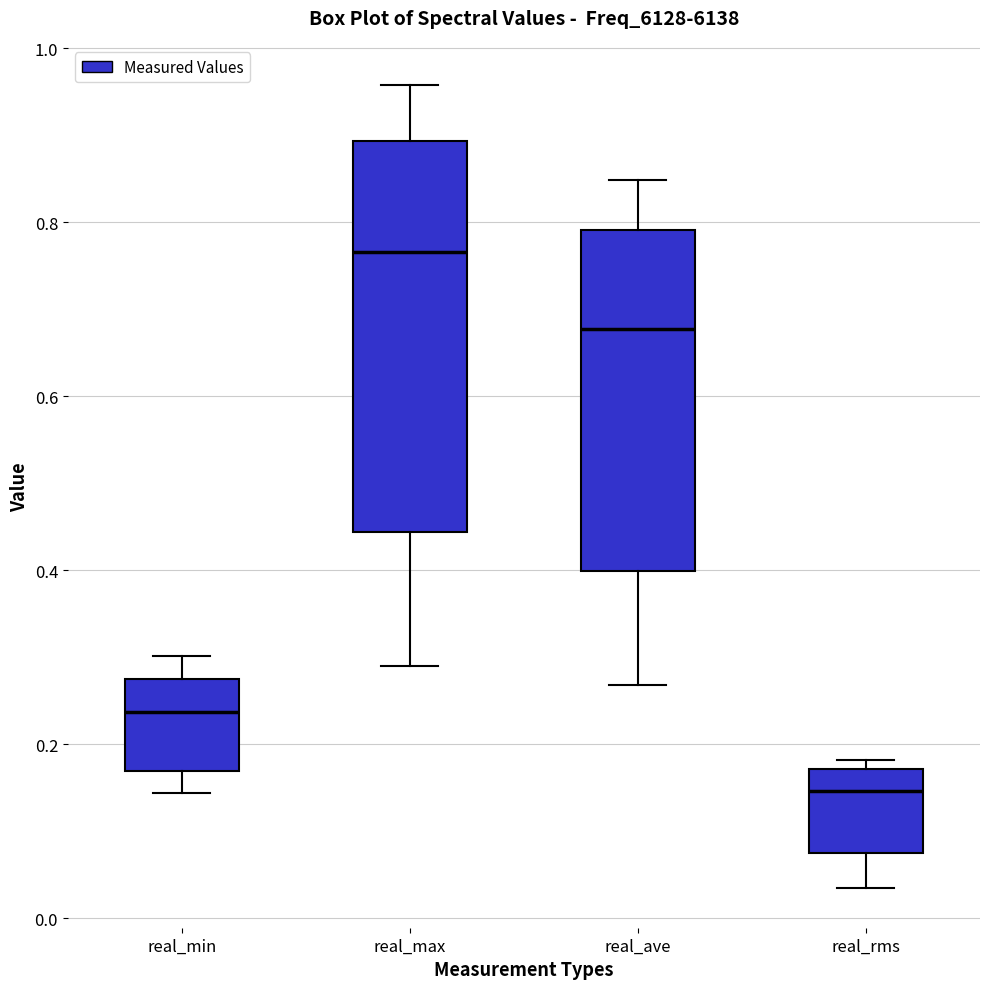

Which box's median line is the highest?

real_max